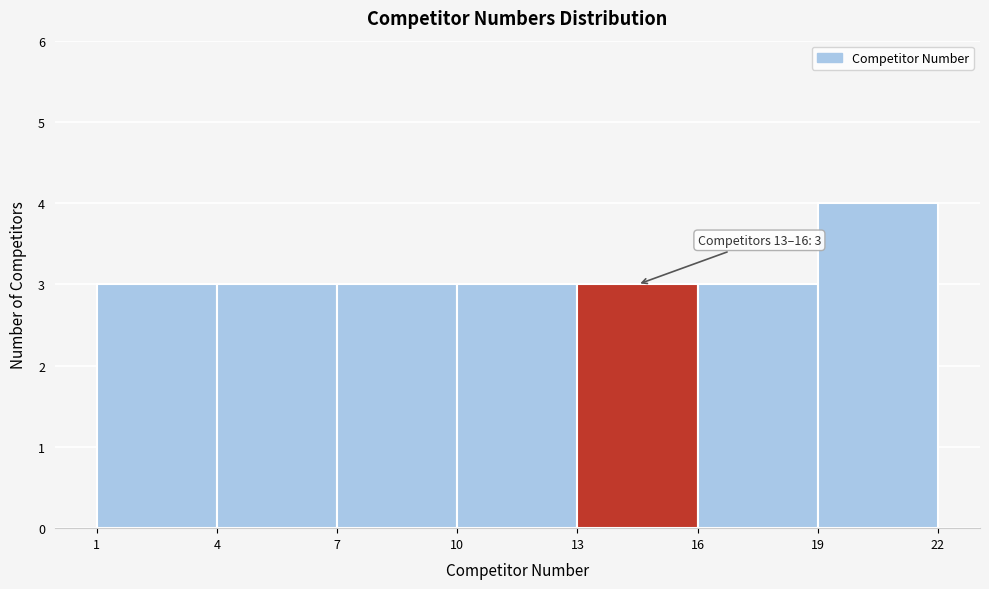

Which range on the x-axis has the tallest bar?

19 to 22